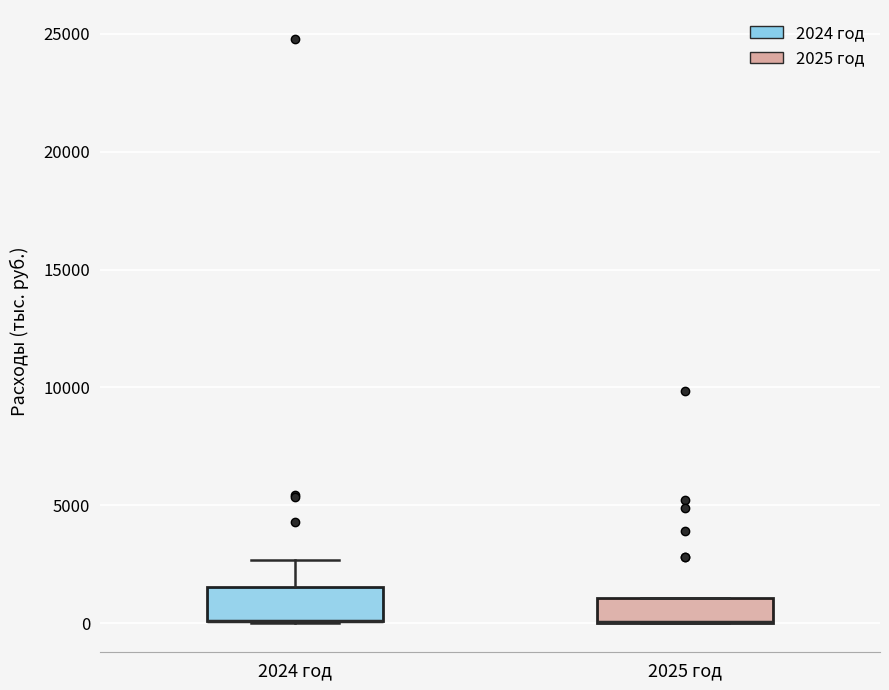

Reading left to right, read every box against the y-axis: the position of its median line, the range the box covers, and the ends of its whiskers. The values are not printed on the chart, so give them approximately, as read against the axis.

2024 год: median 0 (drawn on the box's lower edge), box 0 to 1500, whiskers 0 to 2500
2025 год: median 0 (drawn on the box's lower edge), box 0 to 1000, whiskers 0 to 1000